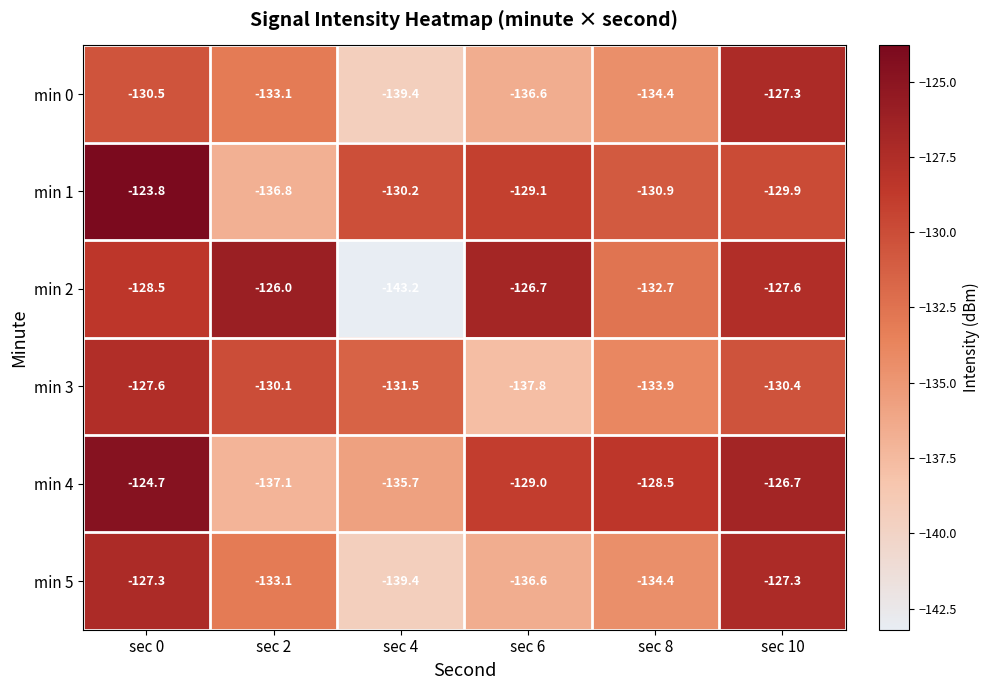

What is the difference between the highest and lowest values at sec 6?

11.1